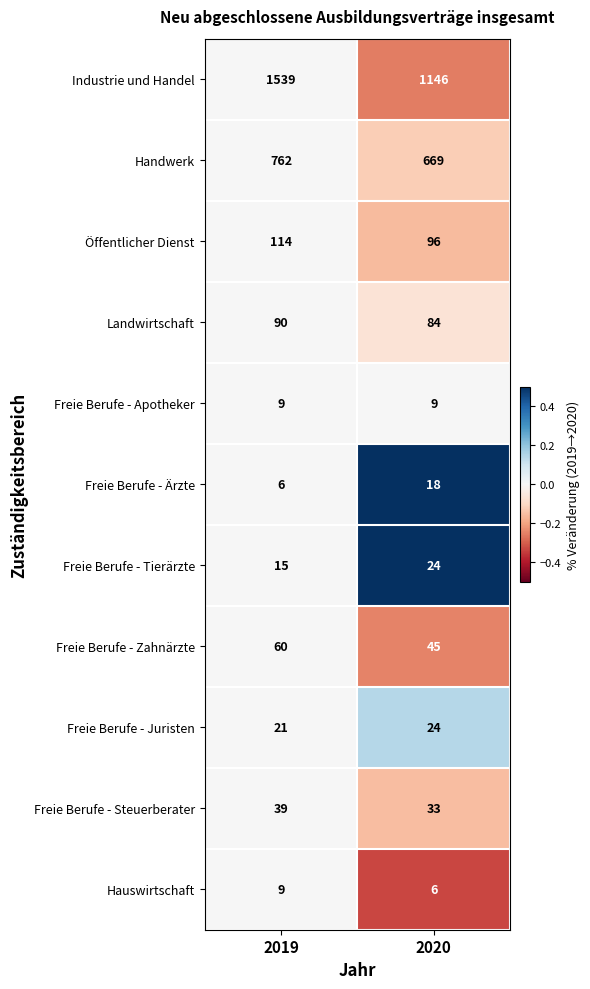

What is the average value of the Handwerk series?

716